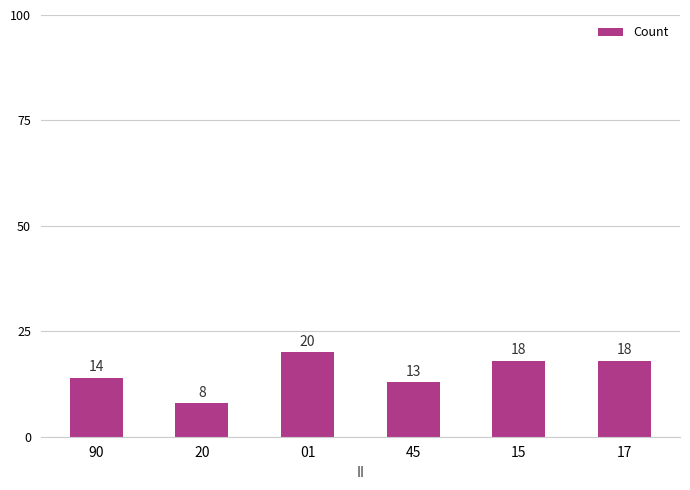

Reading left to right, list all the values displayed in this chart.

90=14	20=8	01=20	45=13	15=18	17=18